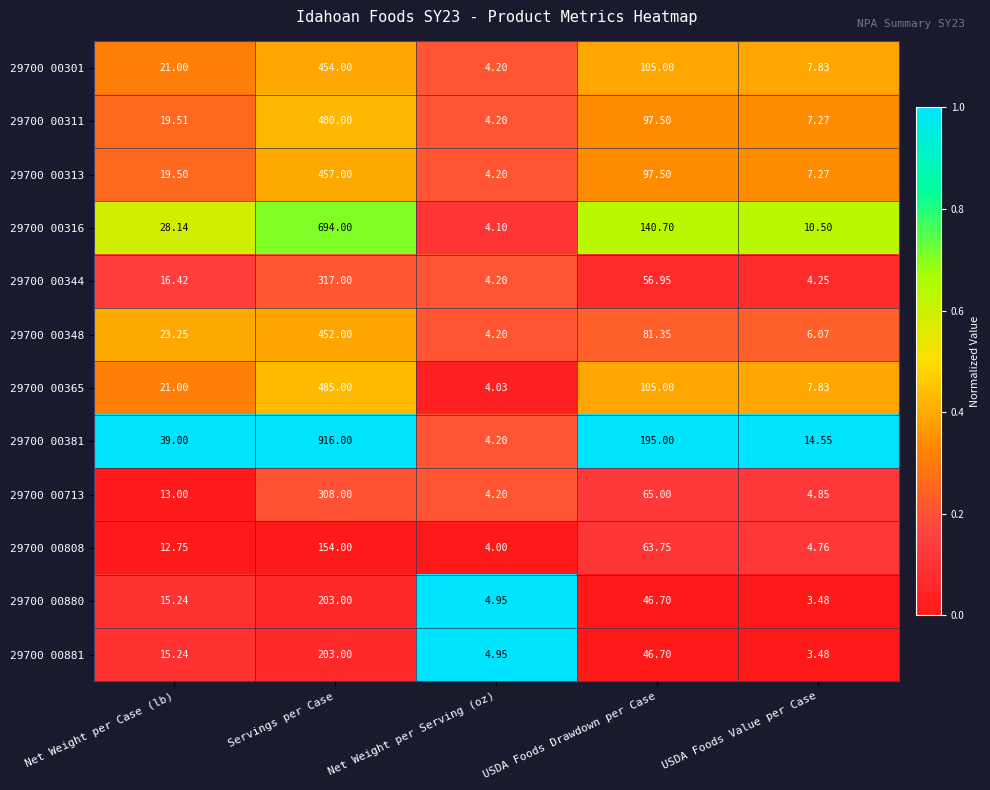

Where does the 29700 00344 series first go above 16?

Net Weight per Case (lb)